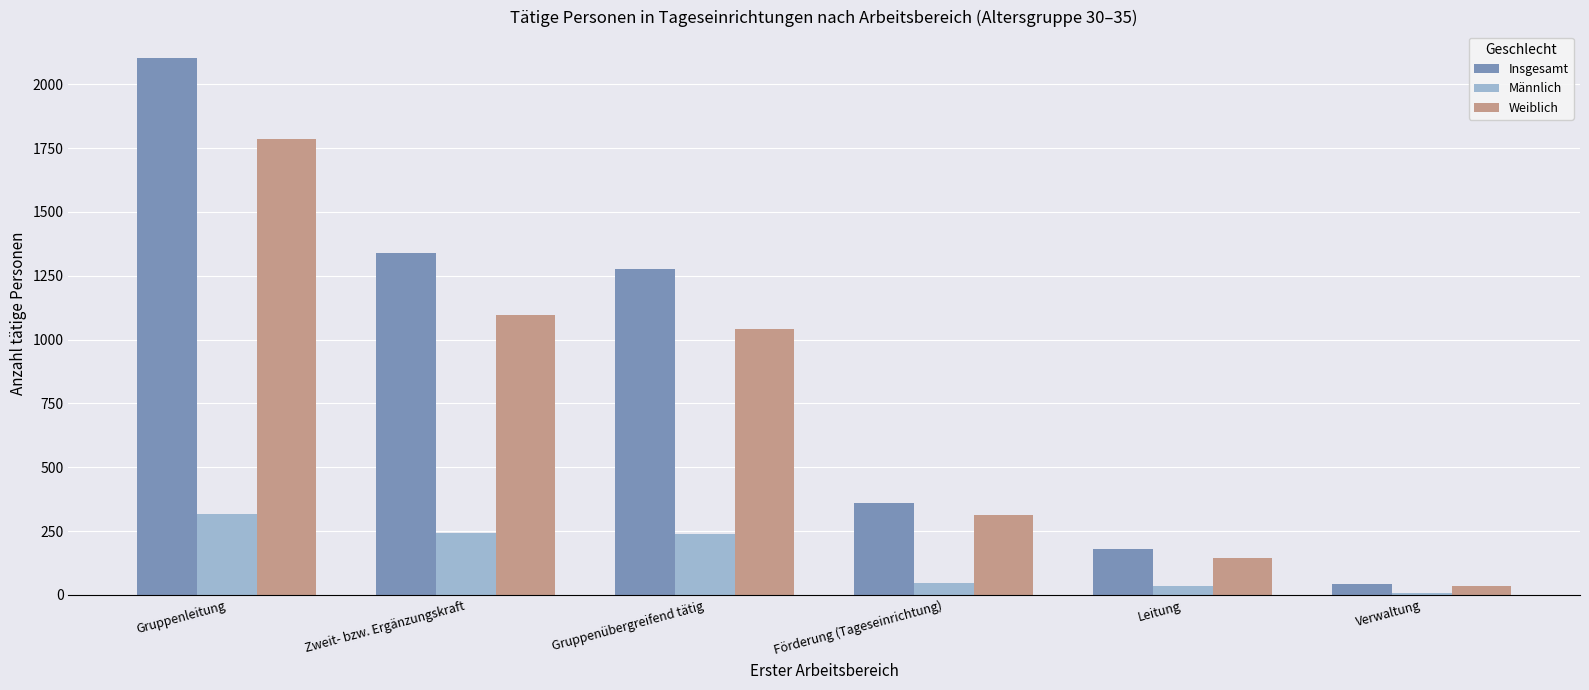

What are all the series names shown in the legend?

Insgesamt, Männlich, Weiblich